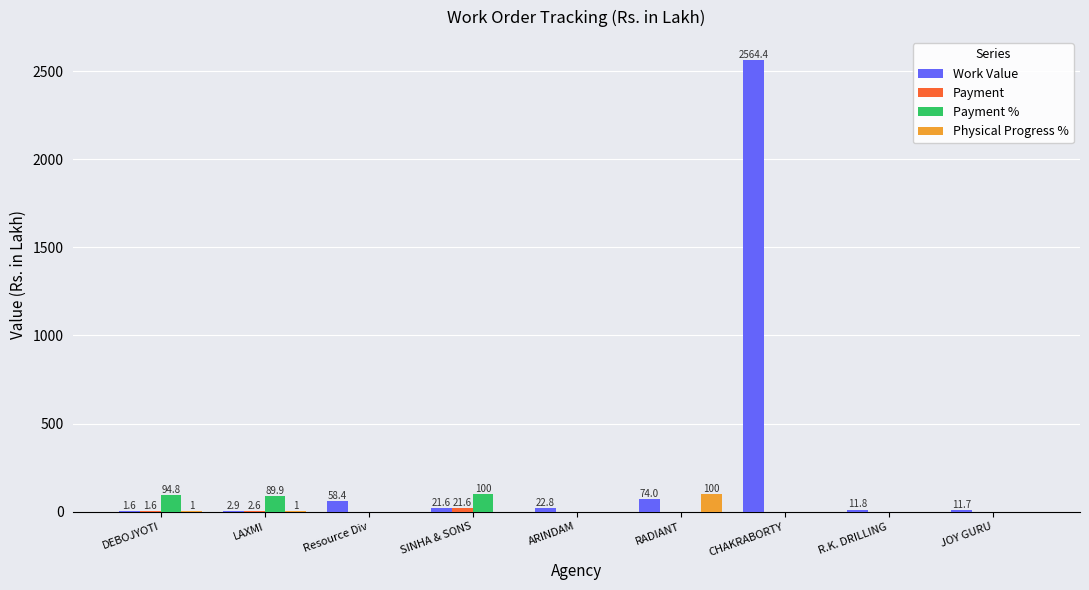

Which series has the largest total across all categories?

Work Value